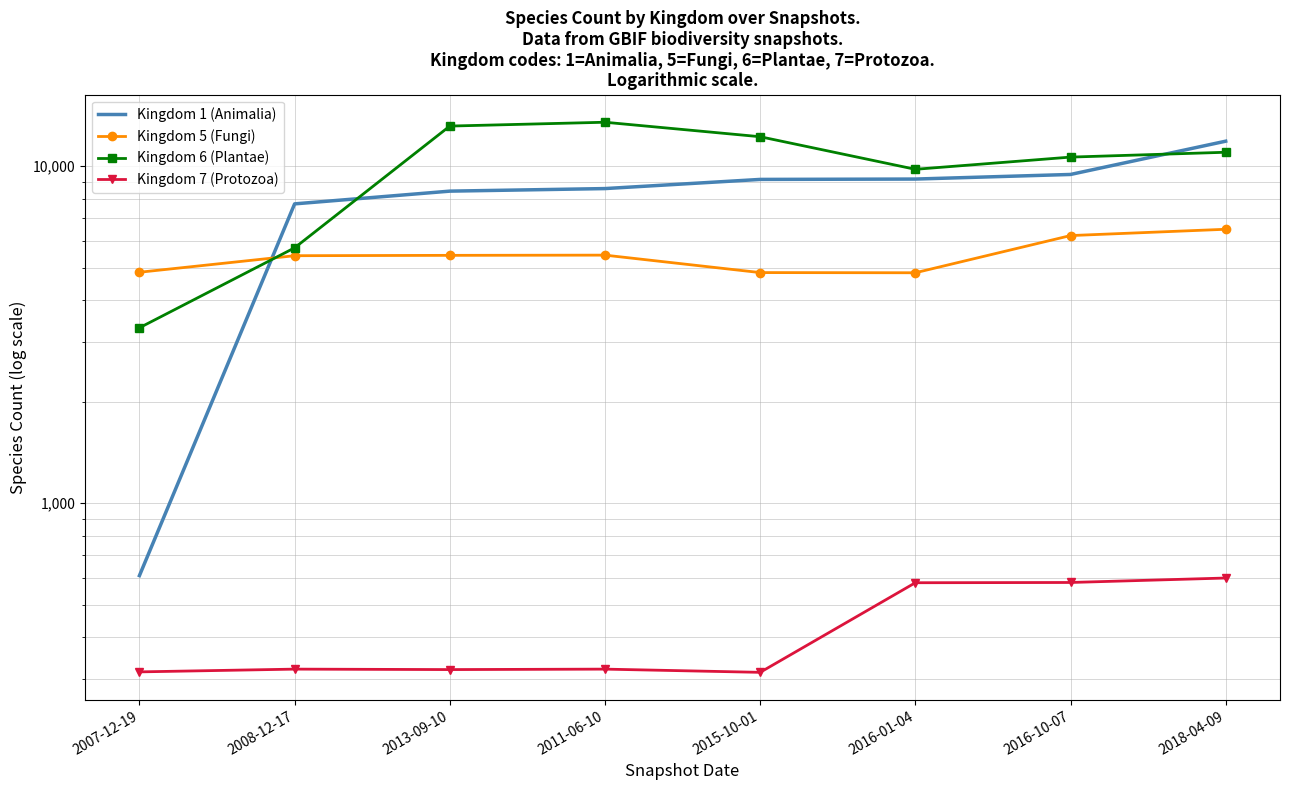

Which series ends up on top after the final intersection of Kingdom 1 (Animalia) and Kingdom 6 (Plantae)?

Kingdom 1 (Animalia)